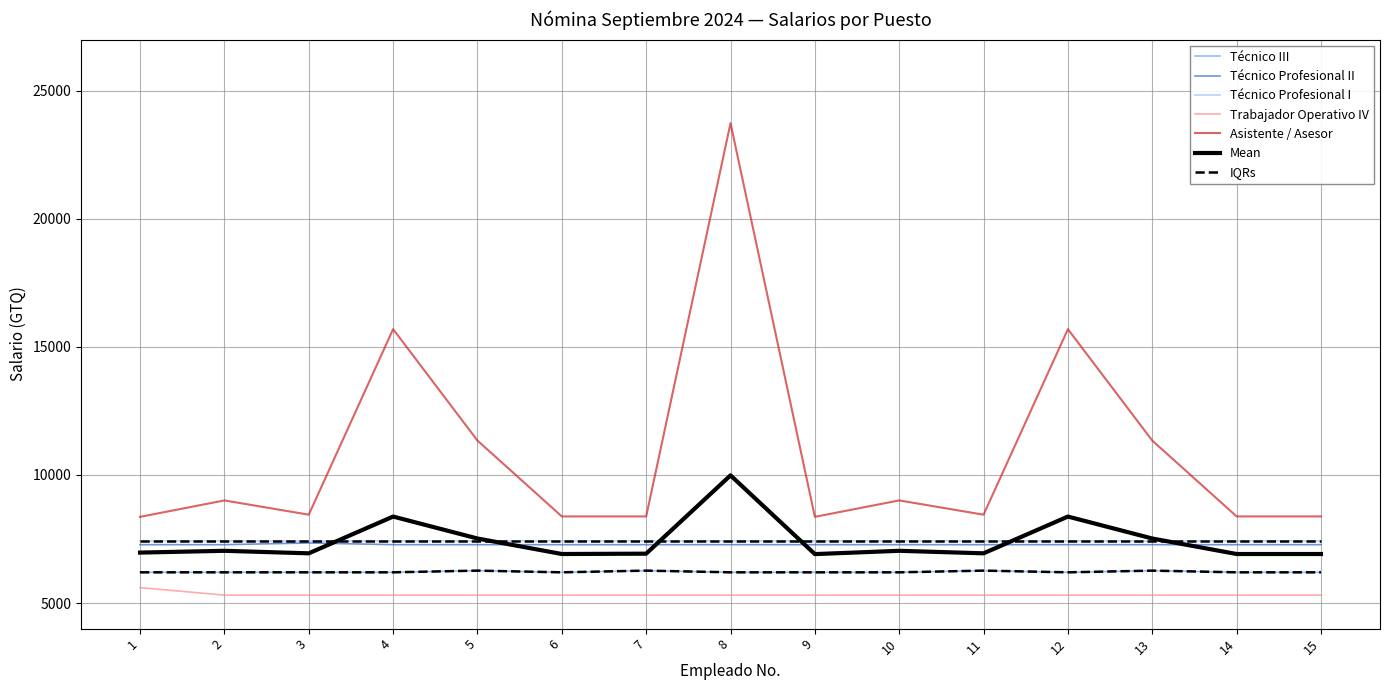

True or false: Asistente / Asesor and Técnico III cross at least once.

False